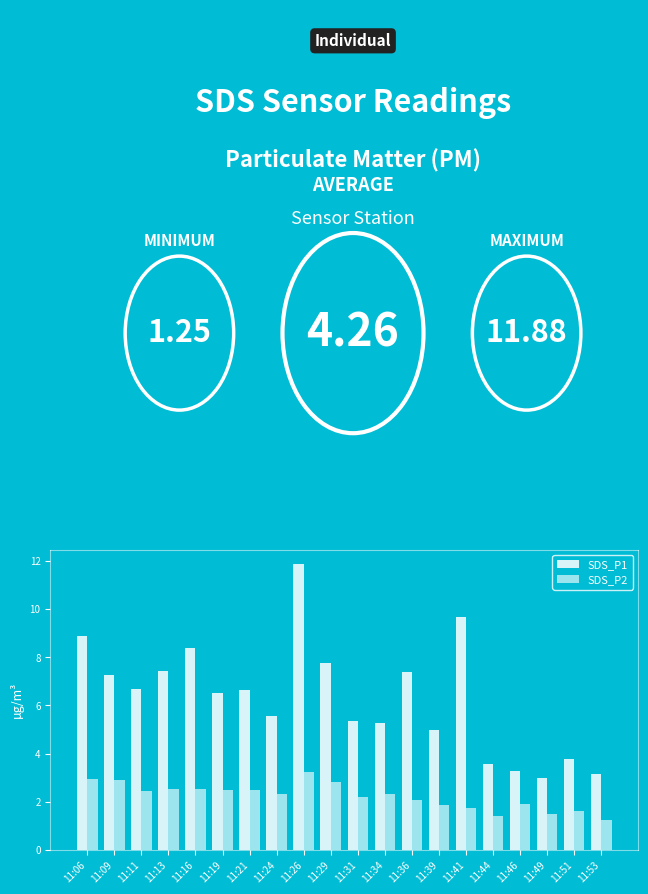

What is the value of the SDS_P1 bar at the 14th from the left?

5.0